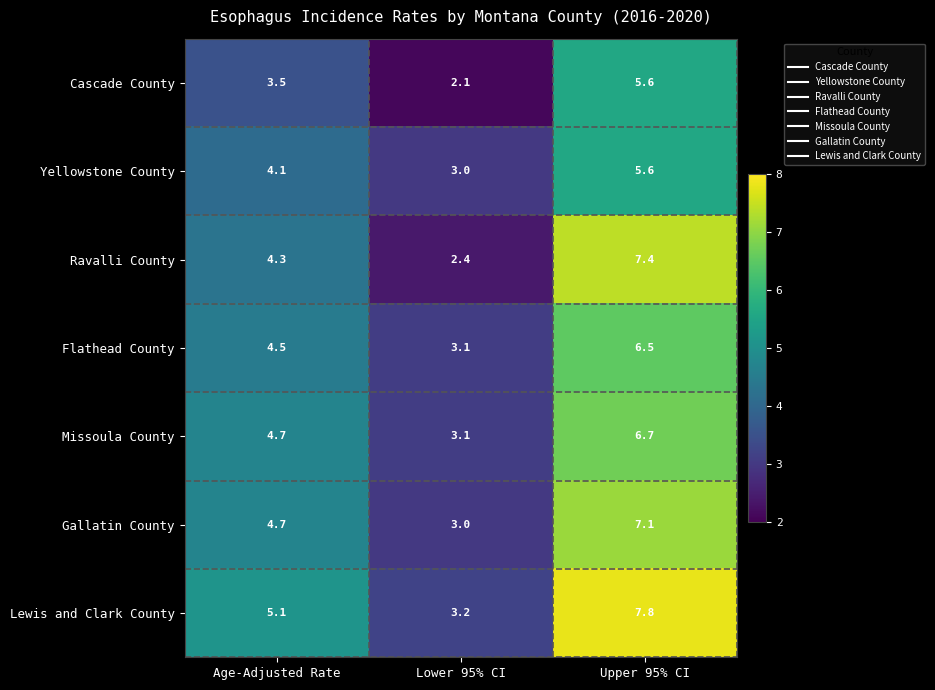

Which series changed the most between Age-Adjusted Rate and Upper 95% CI?

Ravalli County